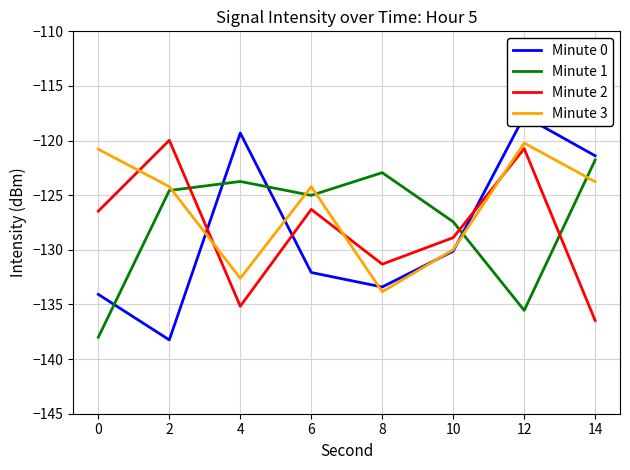

Which category has the highest value across all series?

12